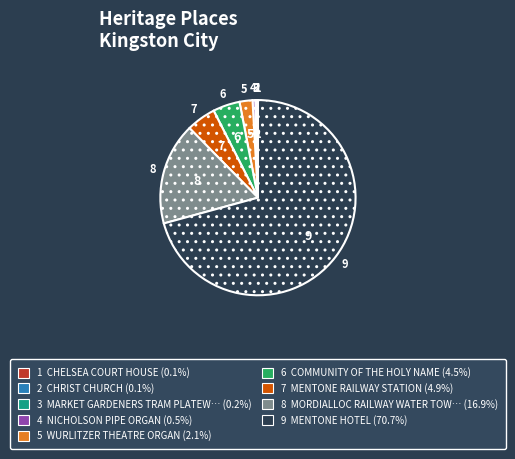

Is there a majority slice in this chart?

Yes